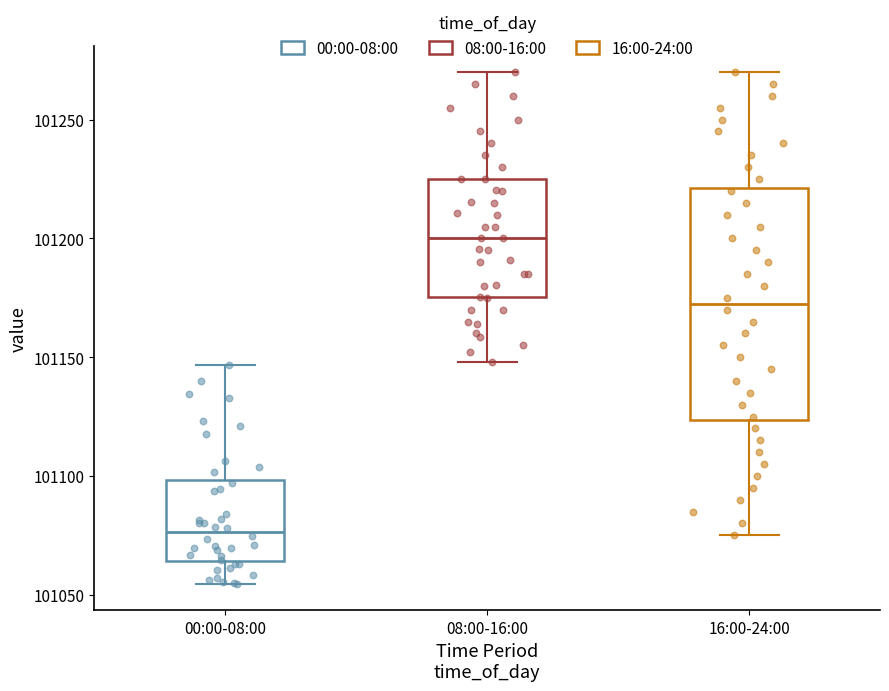

Reading left to right, transcribe this box plot: for each box, give where its median line is, the range the box spans, and where its two whiskers end, as read against the y-axis. The values are not printed on the chart, so give them approximately, as read against the axis.

00:00-08:00: median 101075, box 101065 to 101100, whiskers 101055 to 101145
08:00-16:00: median 101200, box 101175 to 101225, whiskers 101150 to 101270
16:00-24:00: median 101175, box 101125 to 101220, whiskers 101075 to 101270